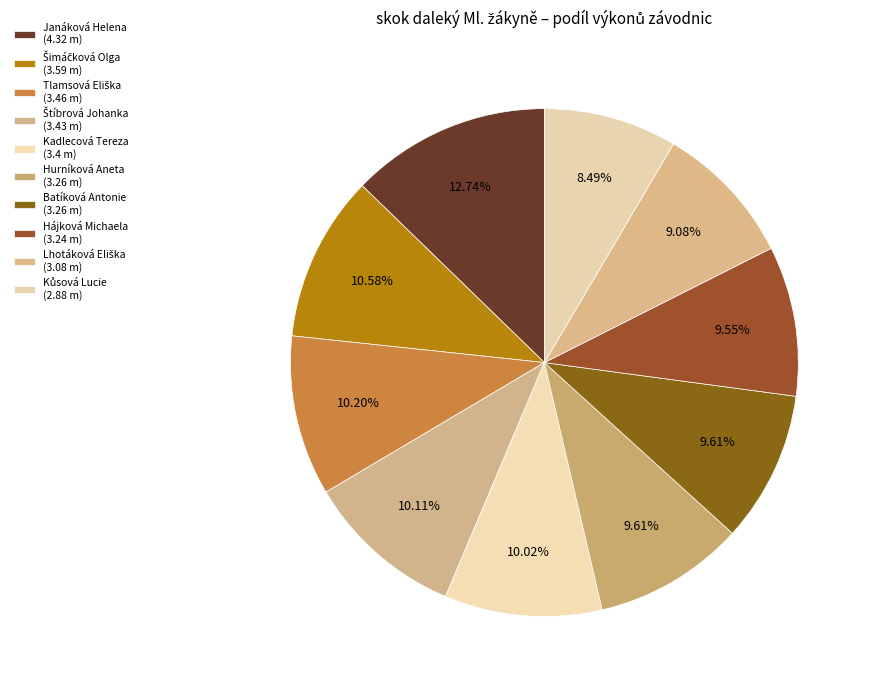

To the nearest percent, what is the combined percentage of Lhotáková Eliška and Kadlecová Tereza?

19%